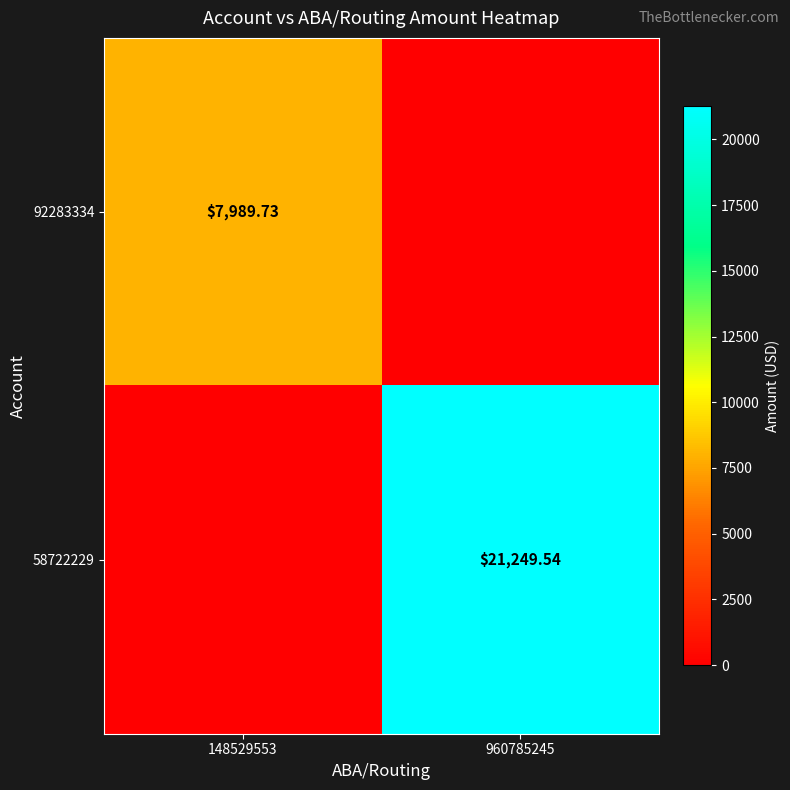

At 960785245, list the series in order from smallest to largest.

92283334, 58722229